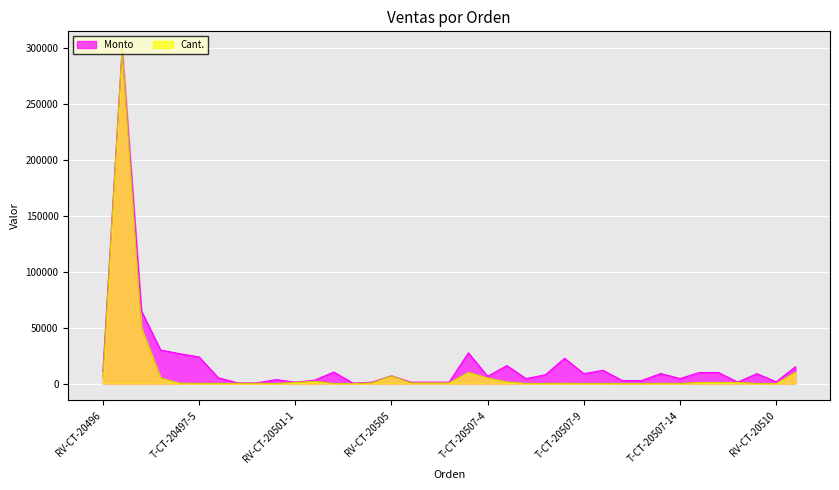

The value of Monto at RV-CT-20510 is 1600.0. True or false?

True